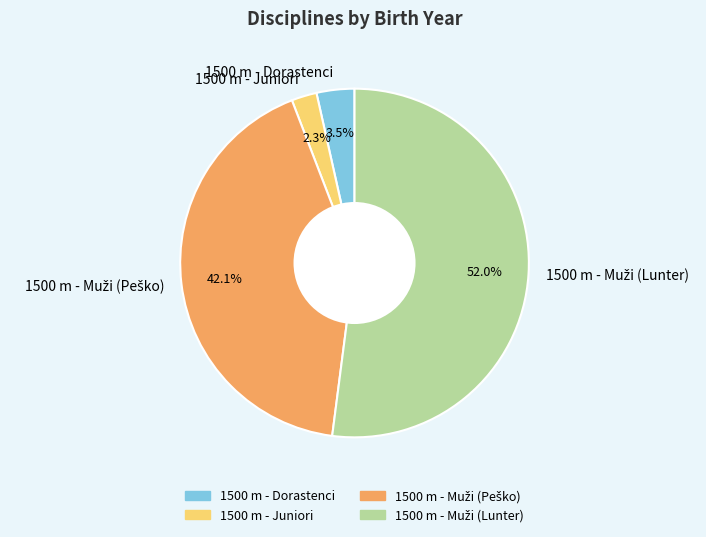

What portion of the pie excludes 1500 m - Dorastenci?

96.5%